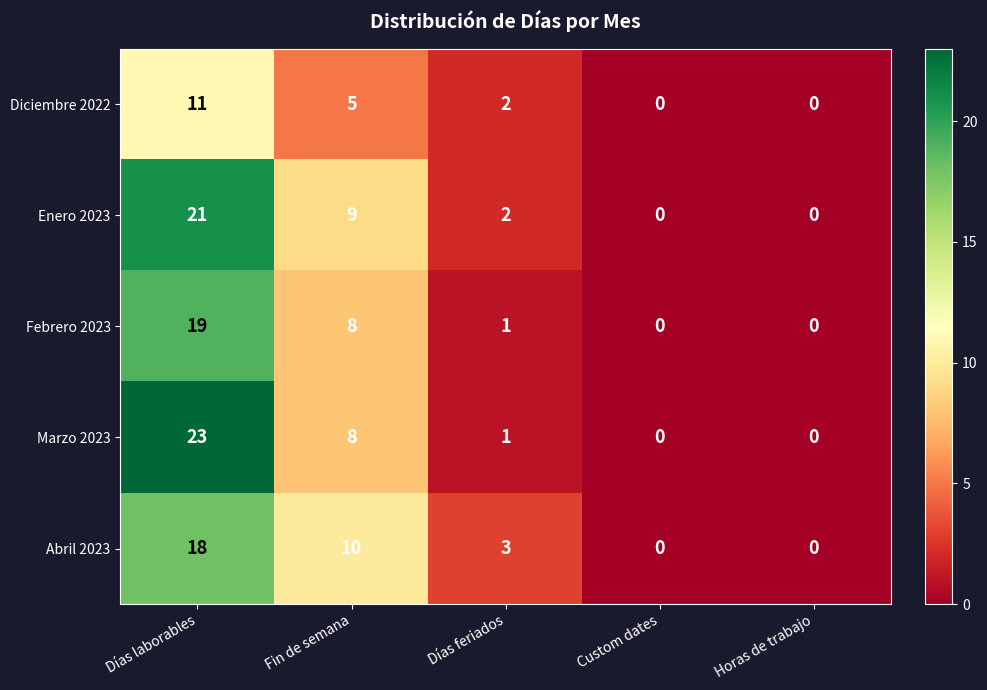

Is the value of Febrero 2023 at Horas de trabajo greater than the value of Diciembre 2022 at Días feriados?

No